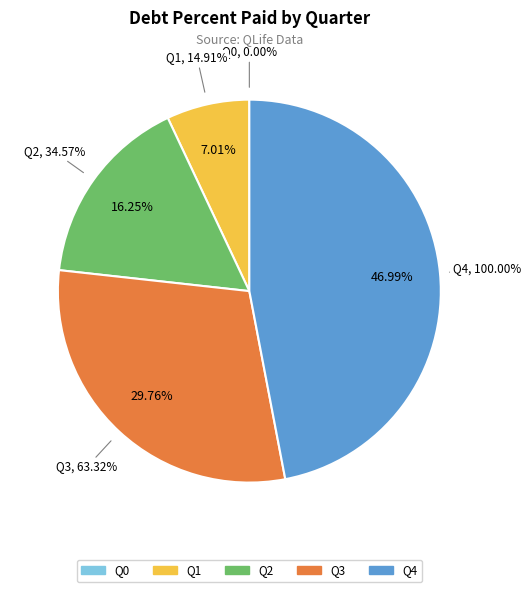

Does Q0 represent more than half of the total?

No